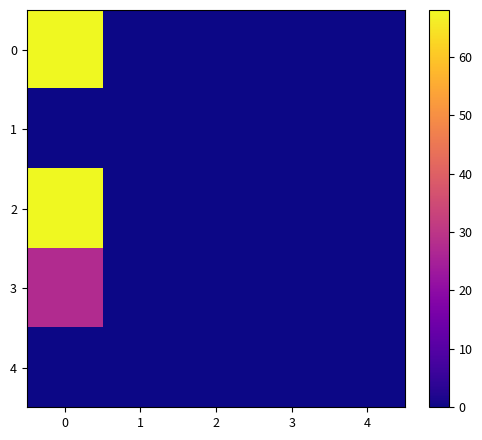

Reading left to right, transcribe all the data shown in this chart.

0: 0=68.0	1=0.0	2=0.0	3=0.0	4=0.0
1: 0=0.0	1=0.0	2=0.0	3=0.0	4=0.0
2: 0=68.0	1=0.0	2=0.0	3=0.0	4=0.0
3: 0=27.5	1=0.0	2=0.0	3=0.0	4=0.0
4: 0=0.0	1=0.0	2=0.0	3=0.0	4=0.0